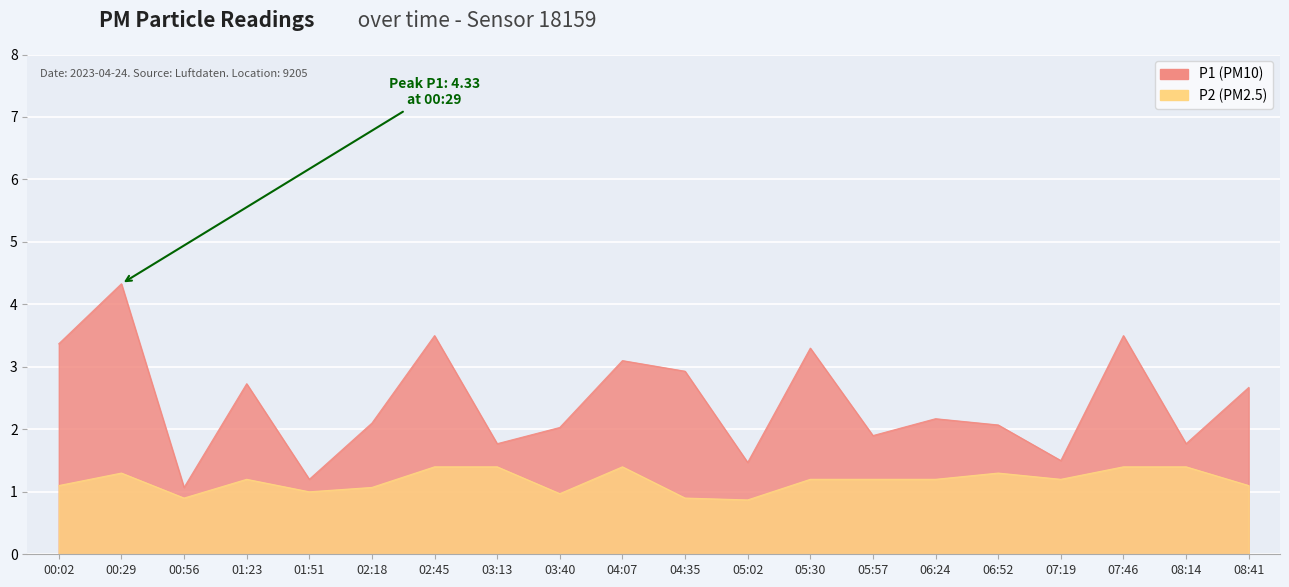

What is the label of the 18th point from the right?

00:56